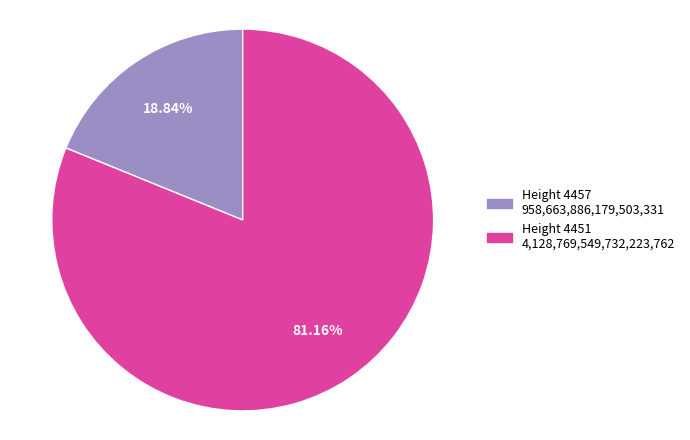

Is there any slice that represents more than half of the pie?

Yes